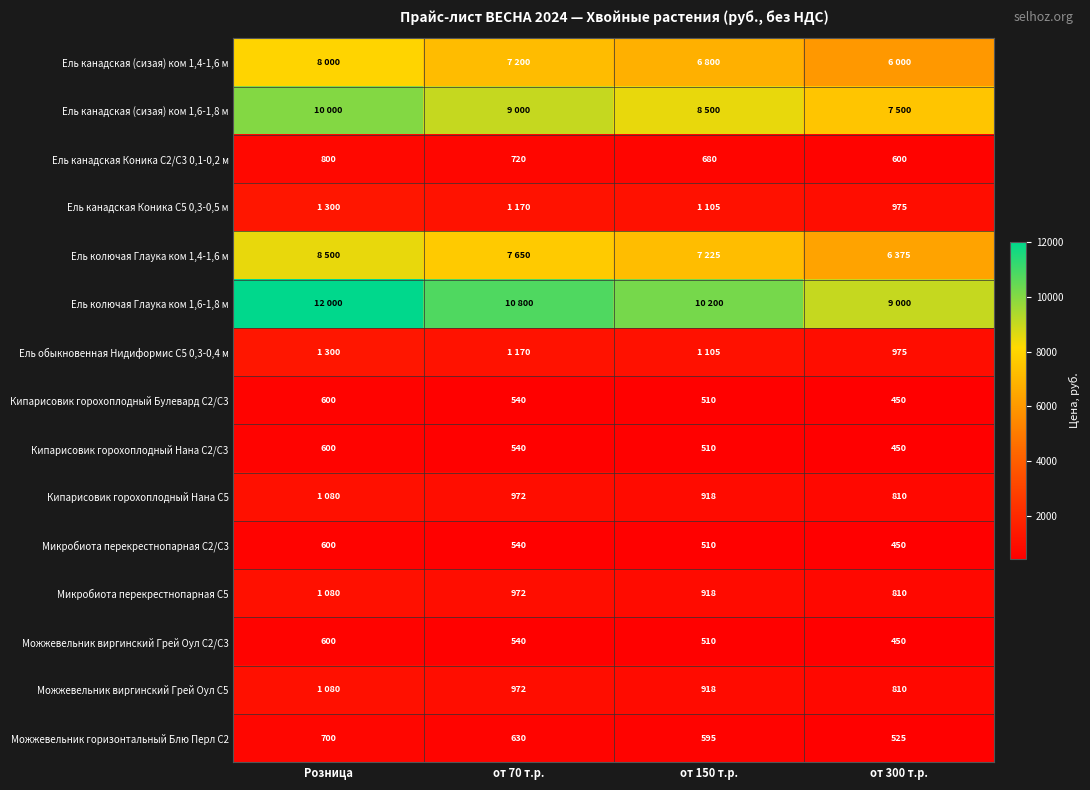

What value does the Кипарисовик горохоплодный Булевард С2/С3 series have at Розница?

600